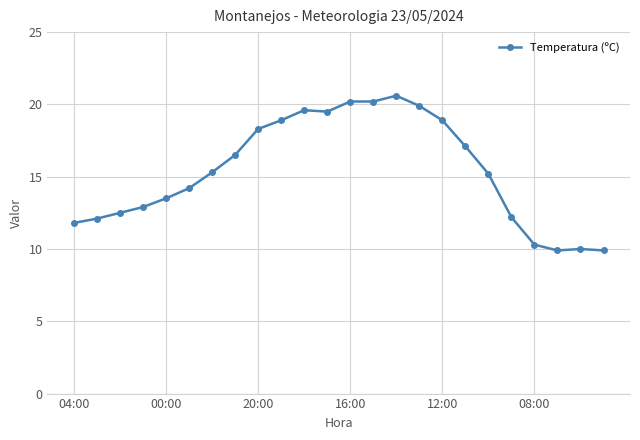

Does the chart have visible grid lines?

Yes